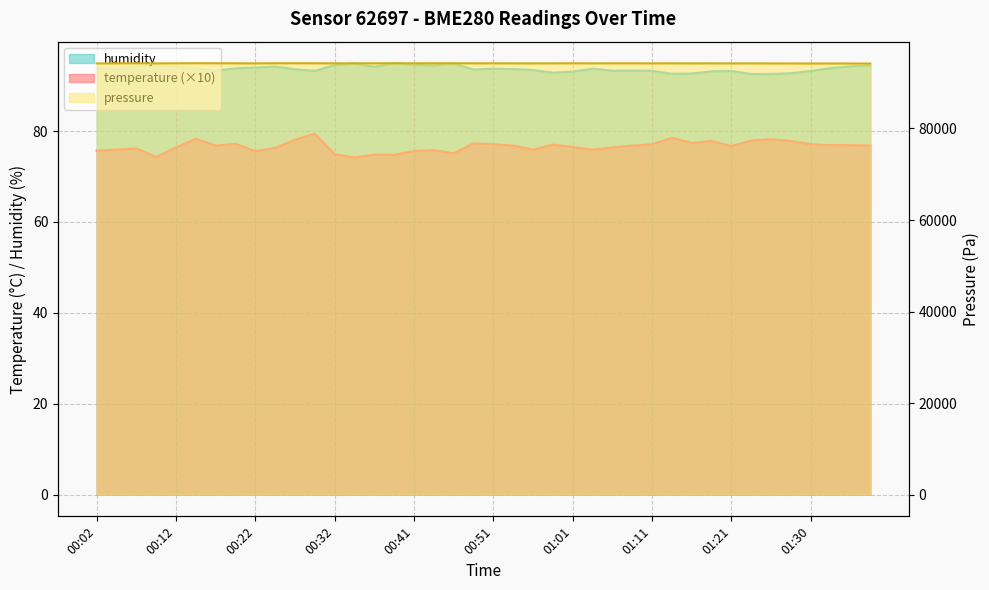

What is the difference between the maximum and minimum values in the humidity series?

2.4